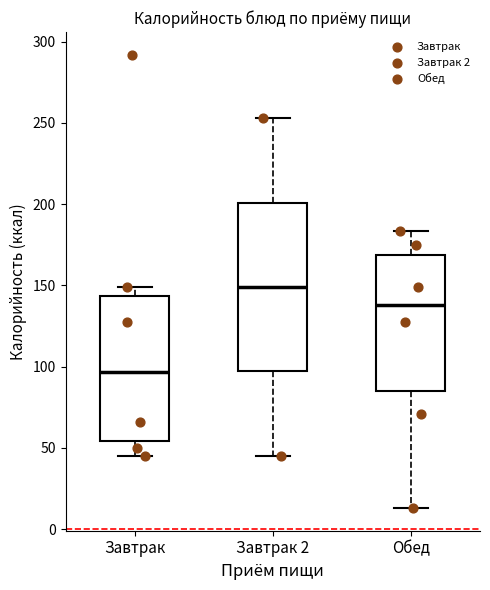

Reading left to right, read every box against the y-axis: the position of its median line, the range the box covers, and the ends of its whiskers. The values are not printed on the chart, so give them approximately, as read against the axis.

Завтрак: median 95, box 55 to 145, whiskers 45 to 150
Завтрак 2: median 150, box 95 to 200, whiskers 45 to 255
Обед: median 140, box 85 to 170, whiskers 15 to 185